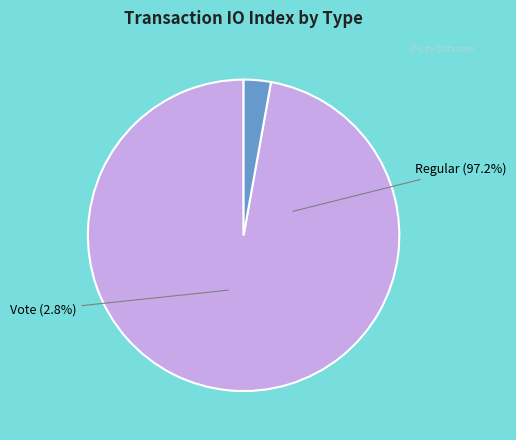

To the nearest percent, what is the average slice percentage?

50%